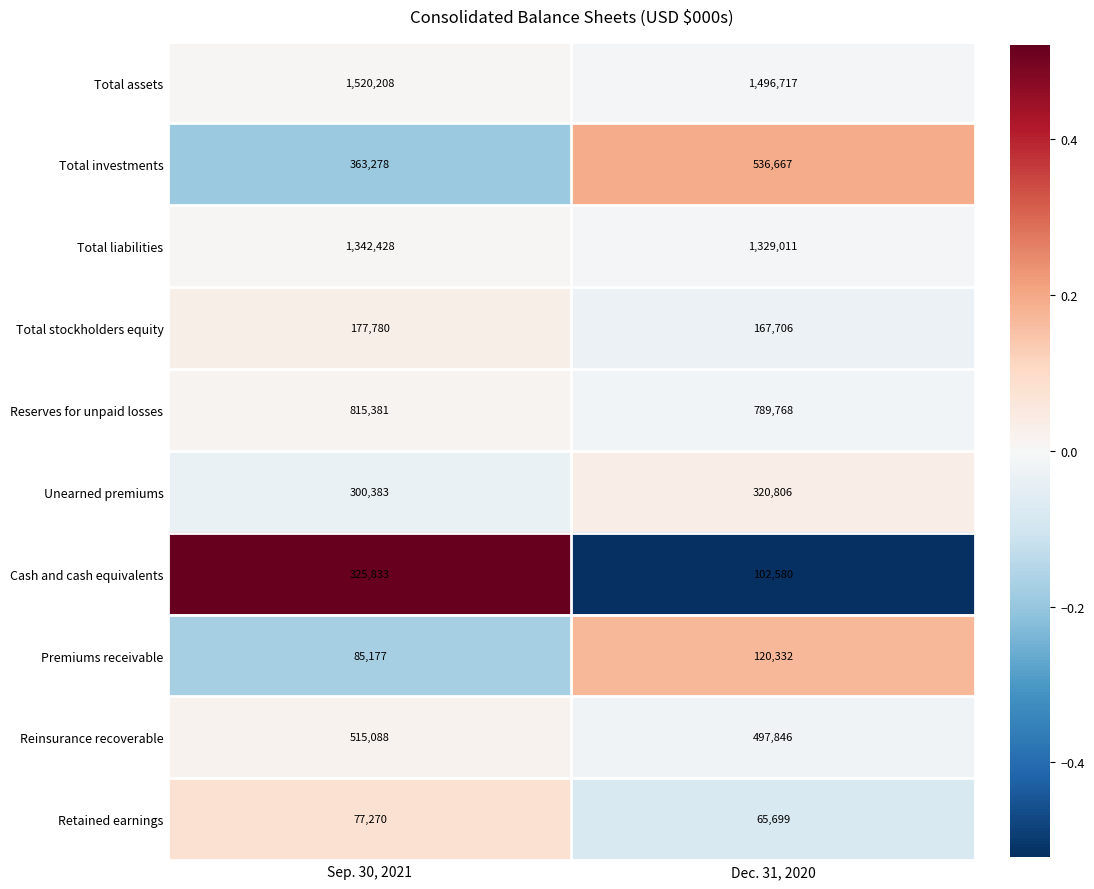

Where is Retained earnings nearest to the value 71484?

Dec. 31, 2020